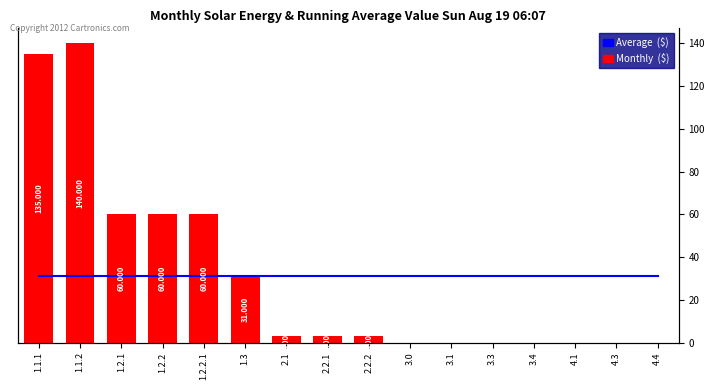

Between 3.3 and 4.1, which series saw the biggest shift?

Average  ($)